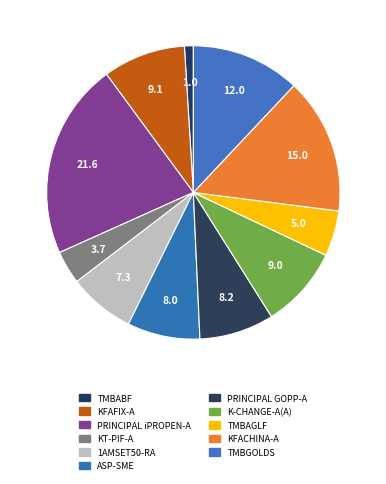

To the nearest percent, what portion does TMBABF represent?

1%